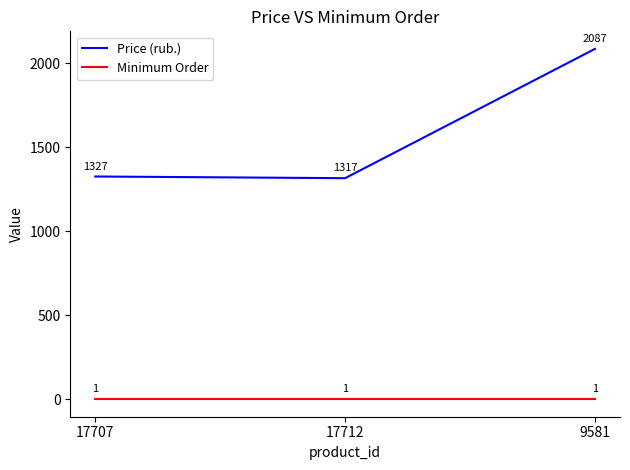

What position from the right is 17712?

2